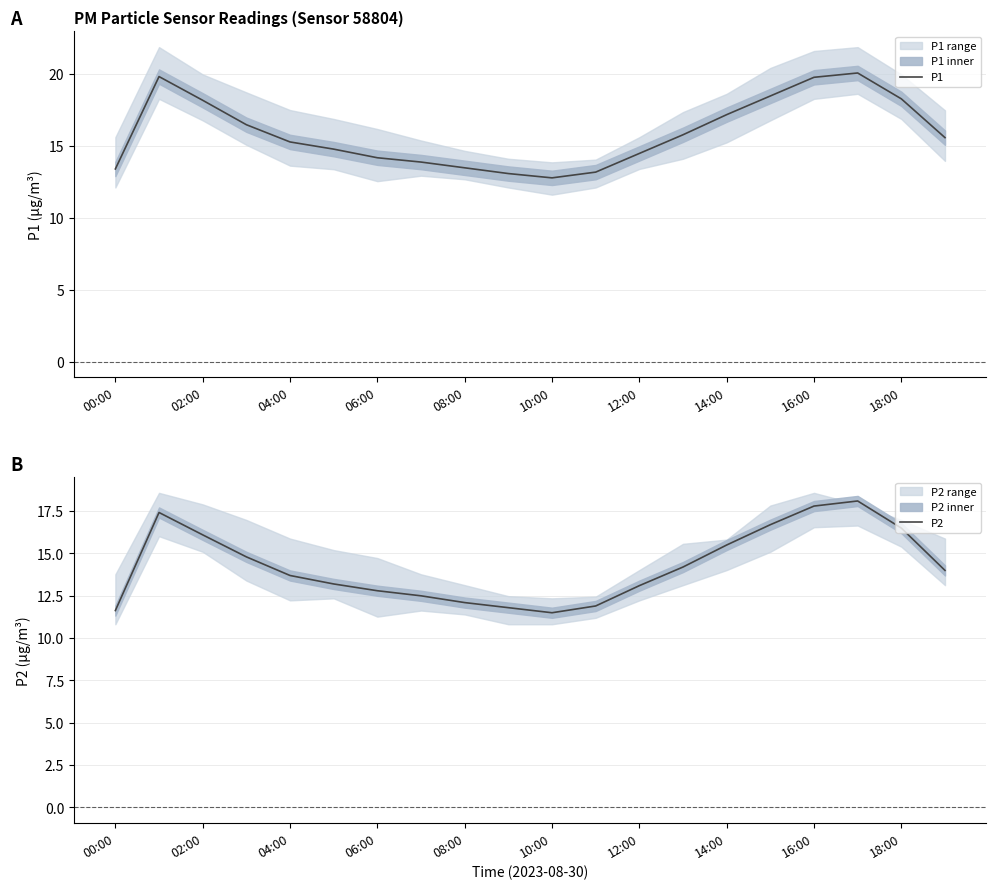

At which label does P1 reach its peak?

17